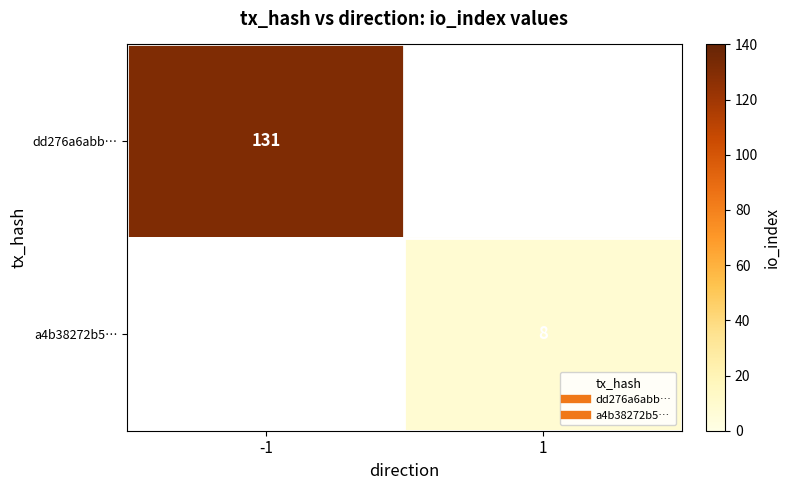

At how many categories does at least one series exceed 18?

1